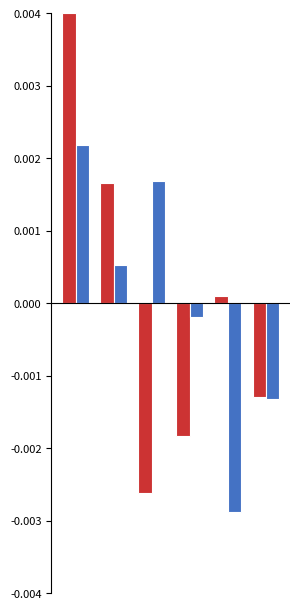

Does the chart contain stacked bars?

No